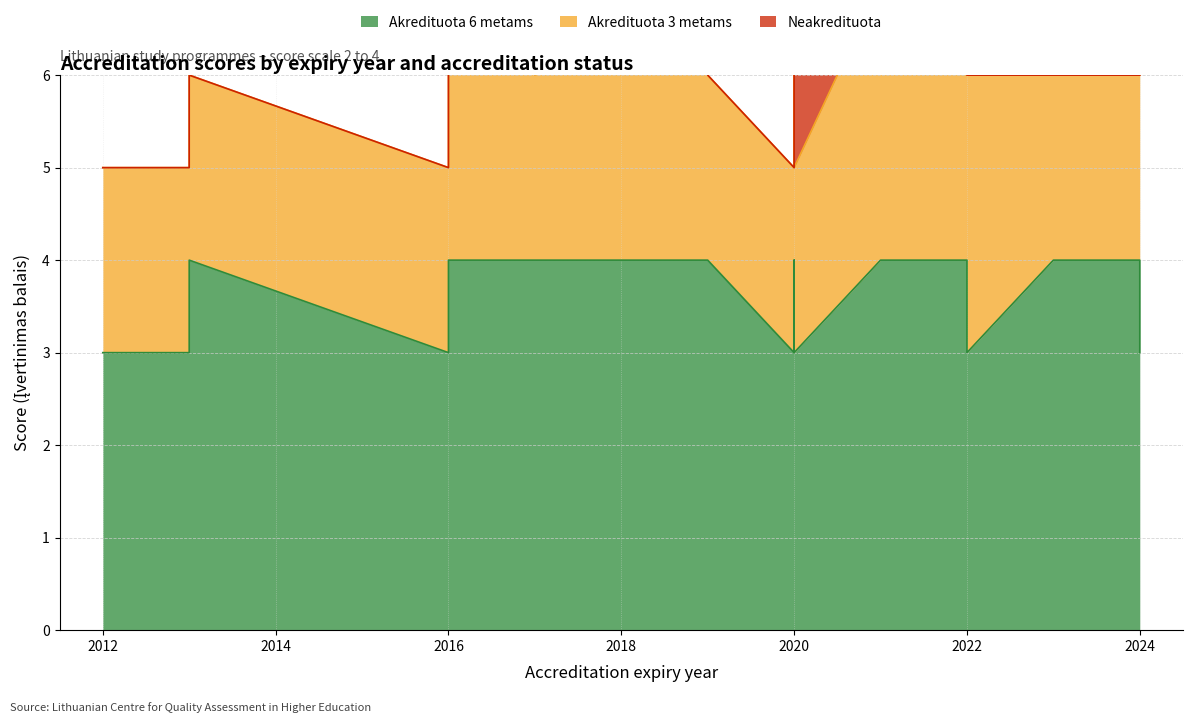

Reading left to right, what are all the values shown in this chart?

Akredituota 6 metams: 2012=3	2013=3	2013=3	2013=4	2016=3	2016=4	2016=4	2017=4	2019=4	2019=4	2020=3	2020=3	2020=4	2020=3	2021=4	2022=4	2022=3	2023=4	2024=4	2024=3
Akredituota 3 metams: 2012=2	2013=2	2013=2	2013=2	2016=2	2016=3	2016=3	2017=2	2019=3	2019=2	2020=2	2020=3	2020=3	2020=2	2021=3	2022=2	2022=3	2023=2	2024=2	2024=3
Neakredituota: 2012=0	2013=0	2013=0	2013=0	2016=0	2016=0	2016=0	2017=2	2019=0	2019=0	2020=0	2020=0	2020=0	2020=2	2021=0	2022=0	2022=0	2023=0	2024=0	2024=0